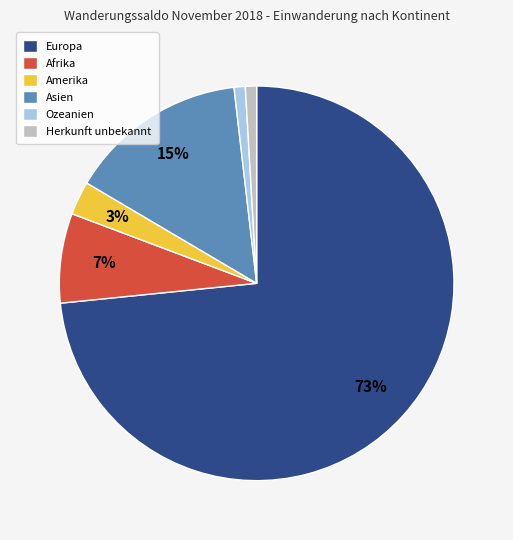

What percentage is the Europa slice, to the nearest percent?

73%